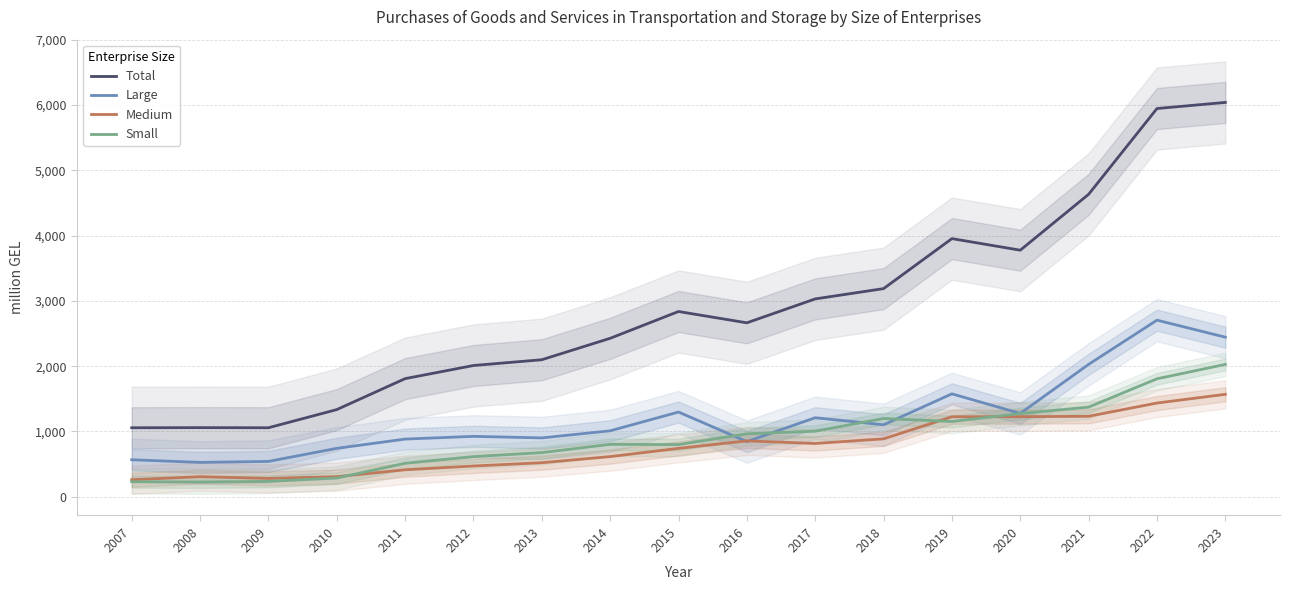

Is the value of Large at 2016 greater than the value of Small at 2018?

No